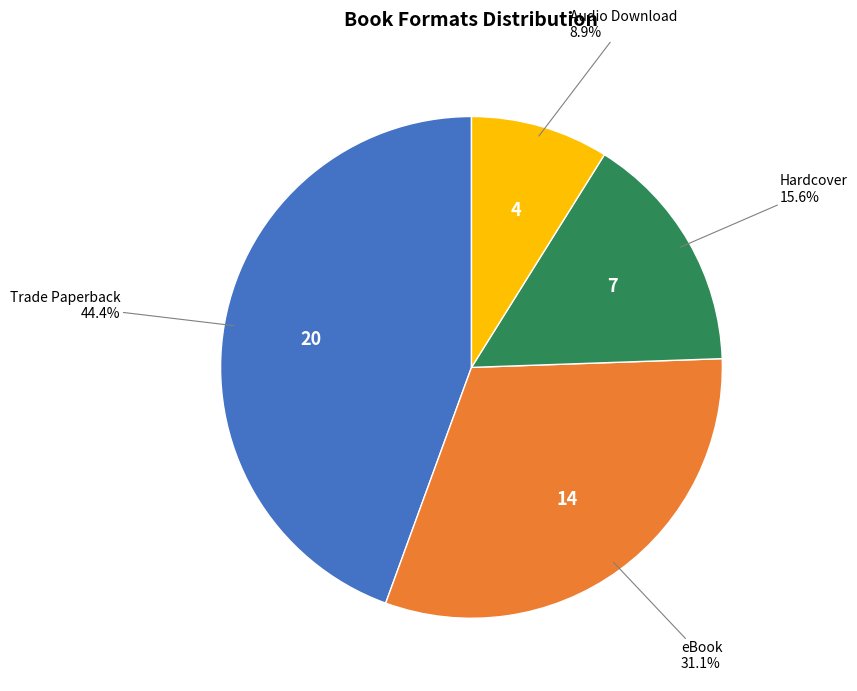

How many segments does this pie chart have?

4